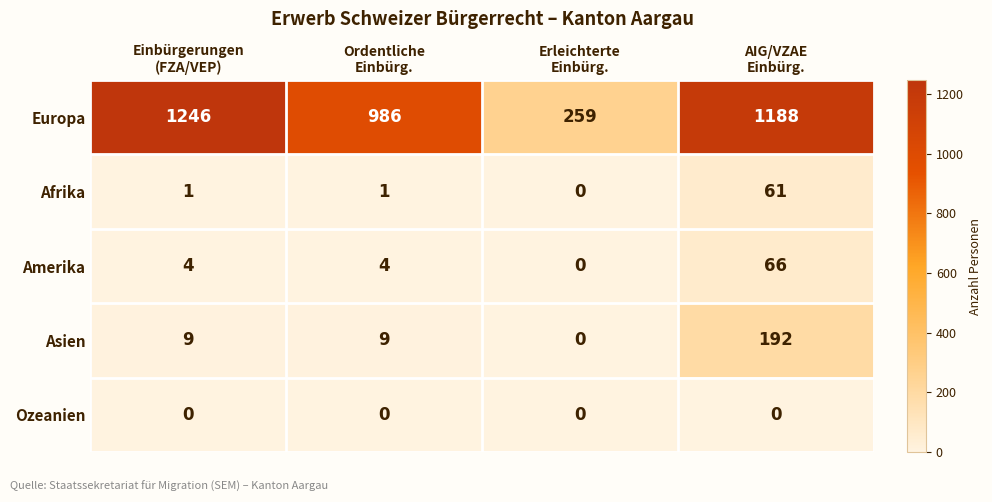

What is the difference between the maximum and minimum values in the Europa series?

987